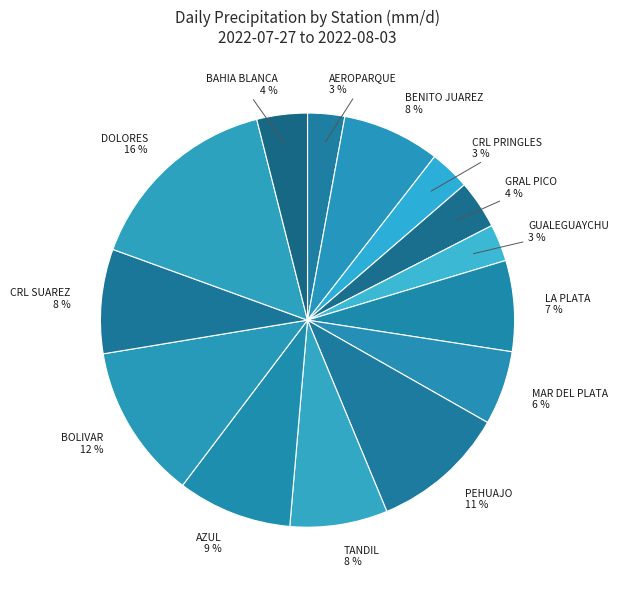

Rank the categories by value from highest to lowest.

DOLORES AERO, BOLIVAR AERO, PEHUAJO AERO, AZUL AERO, CORONEL SUAREZ AERO, BENITO JUAREZ AERO, TANDIL AERO, LA PLATA AERO, MAR DEL PLATA AERO, BAHIA BLANCA AERO, GENERAL PICO AERO, CORONEL PRINGLES AERO, AEROPARQUE BUENOS AIRES, GUALEGUAYCHU AERO